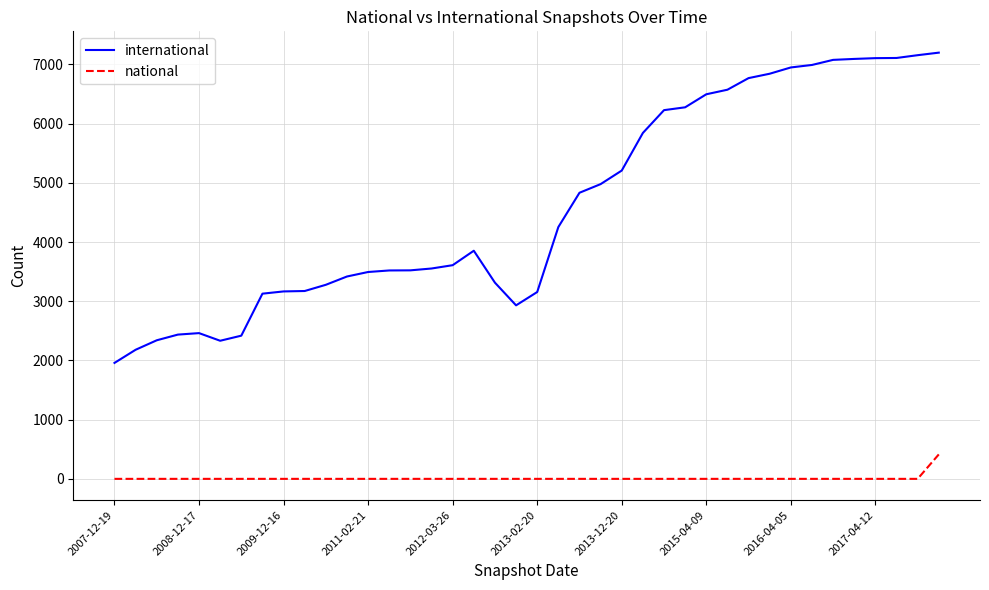

Rank the series by their average value, from highest to lowest.

international, national